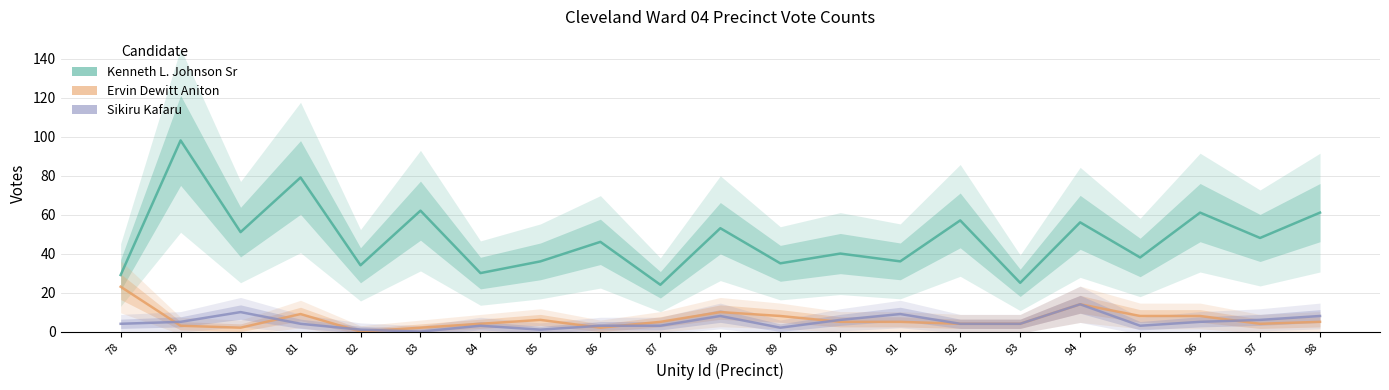

Where does the Kenneth L. Johnson Sr series first go above 46?

79